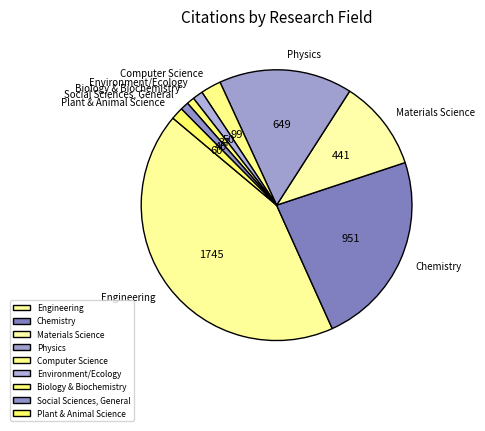

Which has a higher value, Chemistry or Physics?

Chemistry